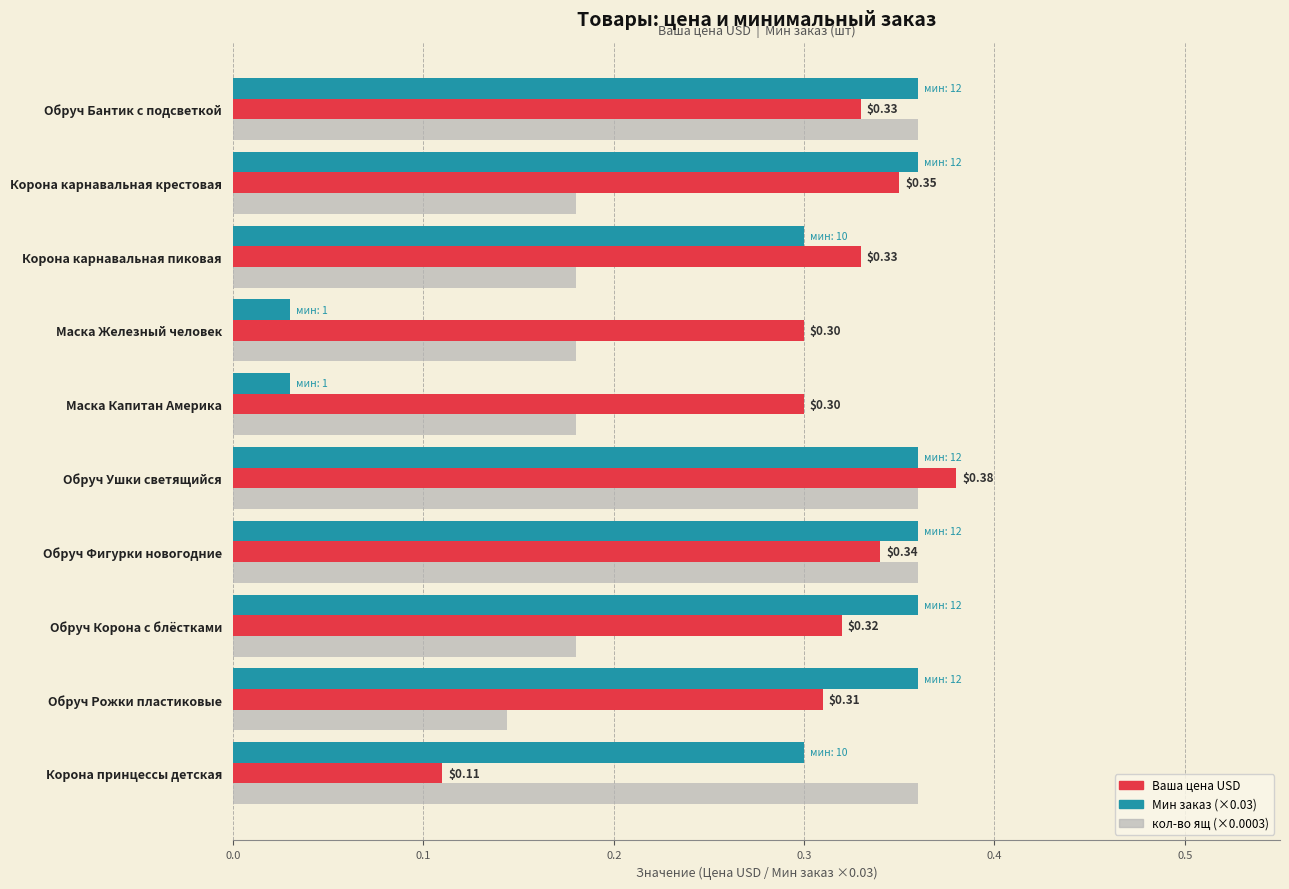

What is the total value across all series at Корона карнавальная пиковая?

0.8